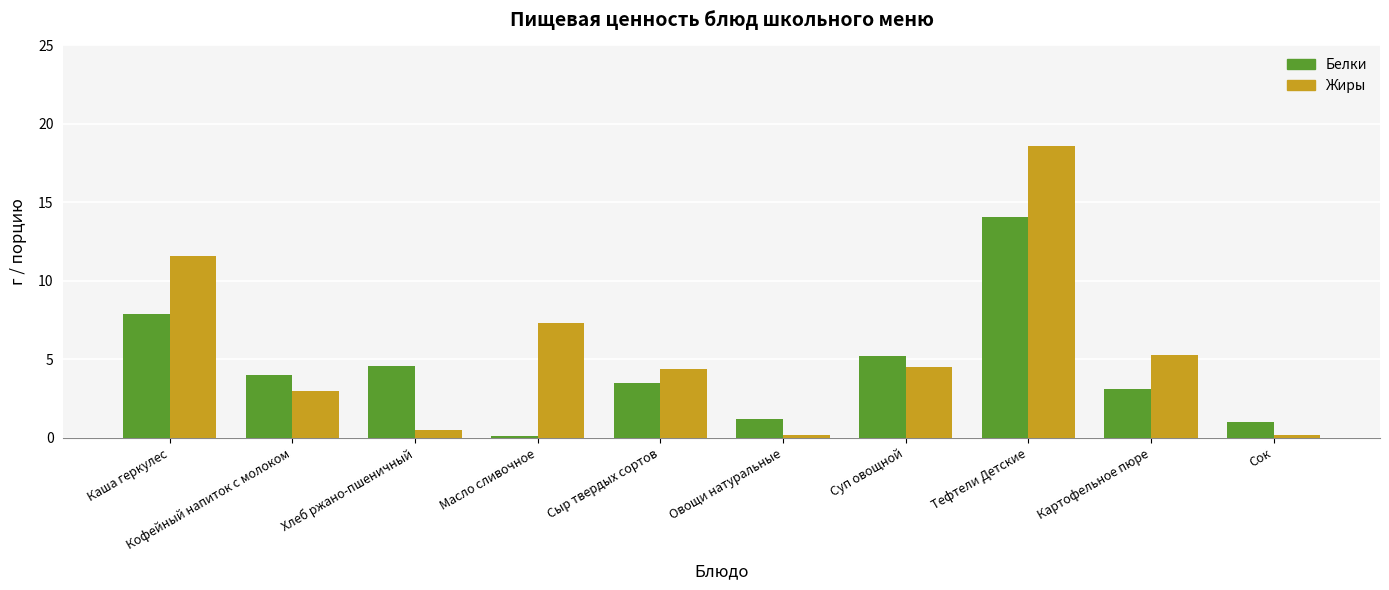

Which series has the largest total across all categories?

Жиры